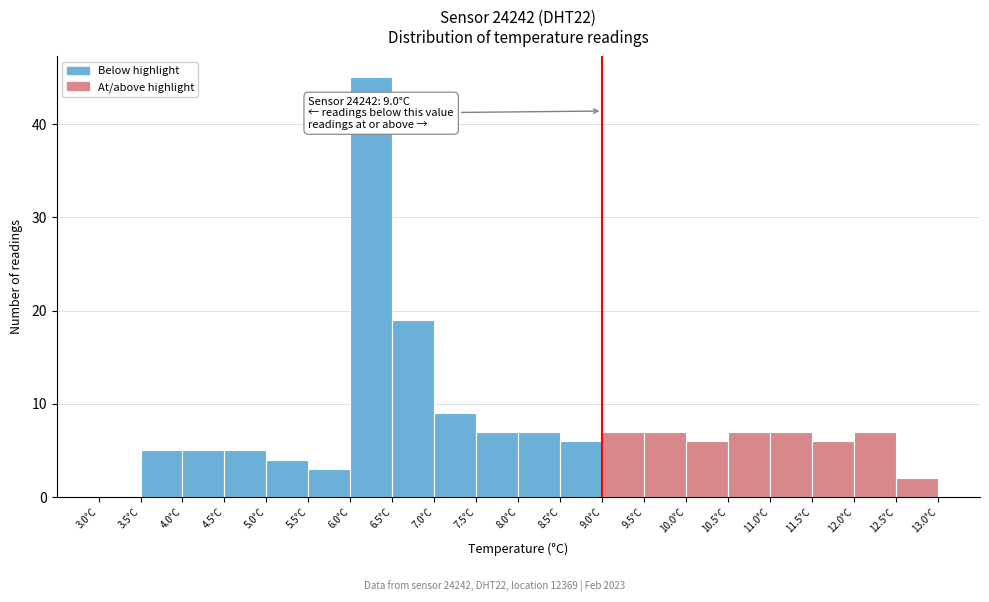

Which range on the x-axis has the tallest bar?

6.0 to 6.5